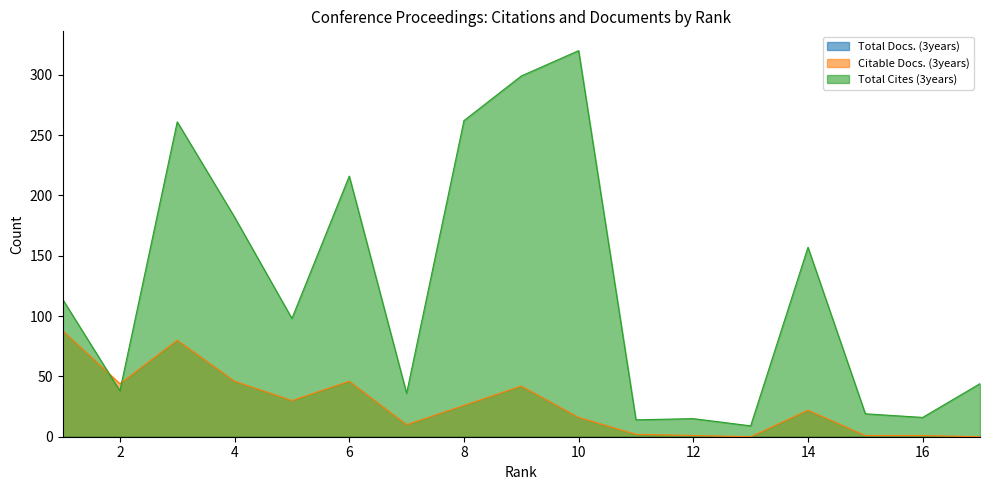

Which has a higher value, 7 or 1?

1